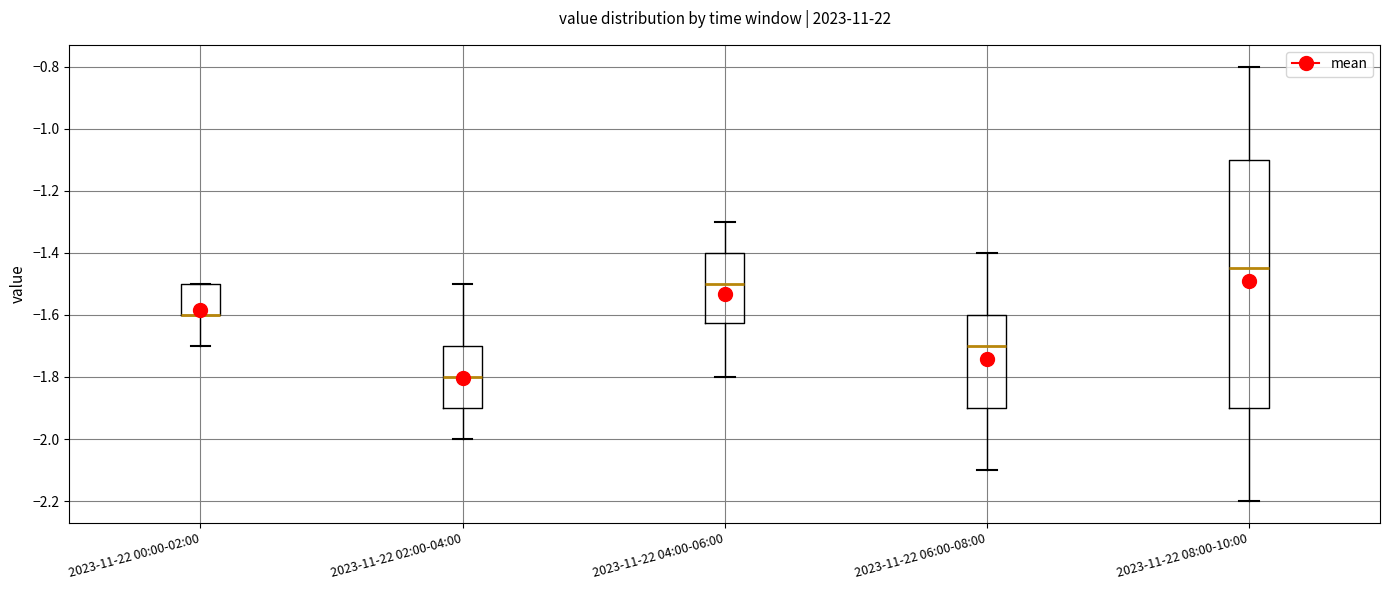

Where is the upper edge of the box for 2023-11-22 04:00-06:00 on the y-axis? The values are not printed on the chart, so give them approximately, as read against the axis.

-1.40